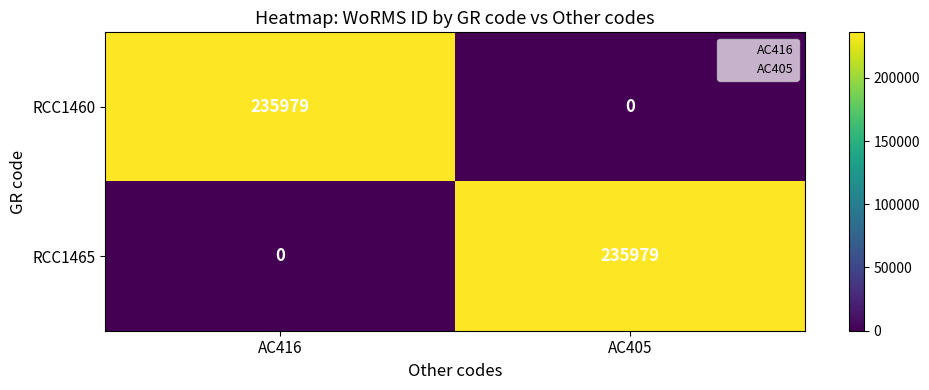

True or false: RCC1460 has a value of -98752 at AC405.

False